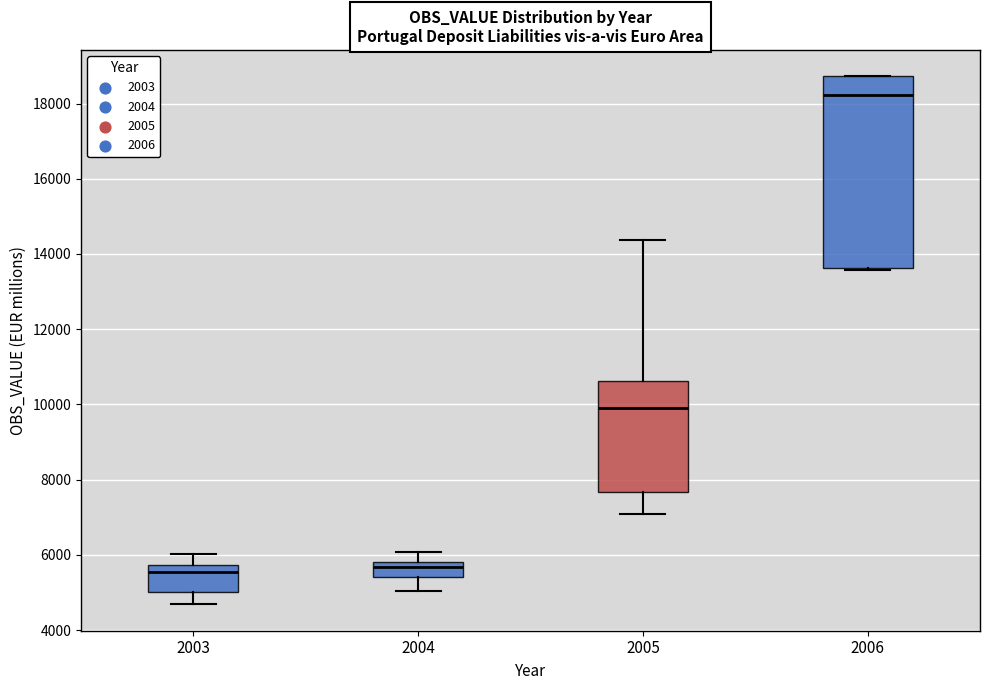

Comparing the boxes themselves (not the whiskers), which one is the tallest?

2006